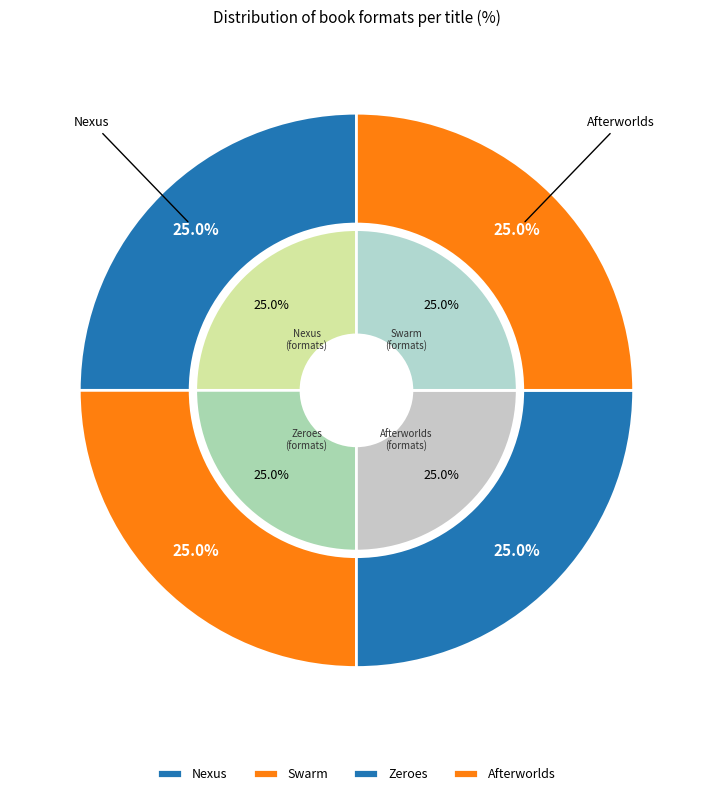

Does Zeroes account for over 50% of the chart?

No